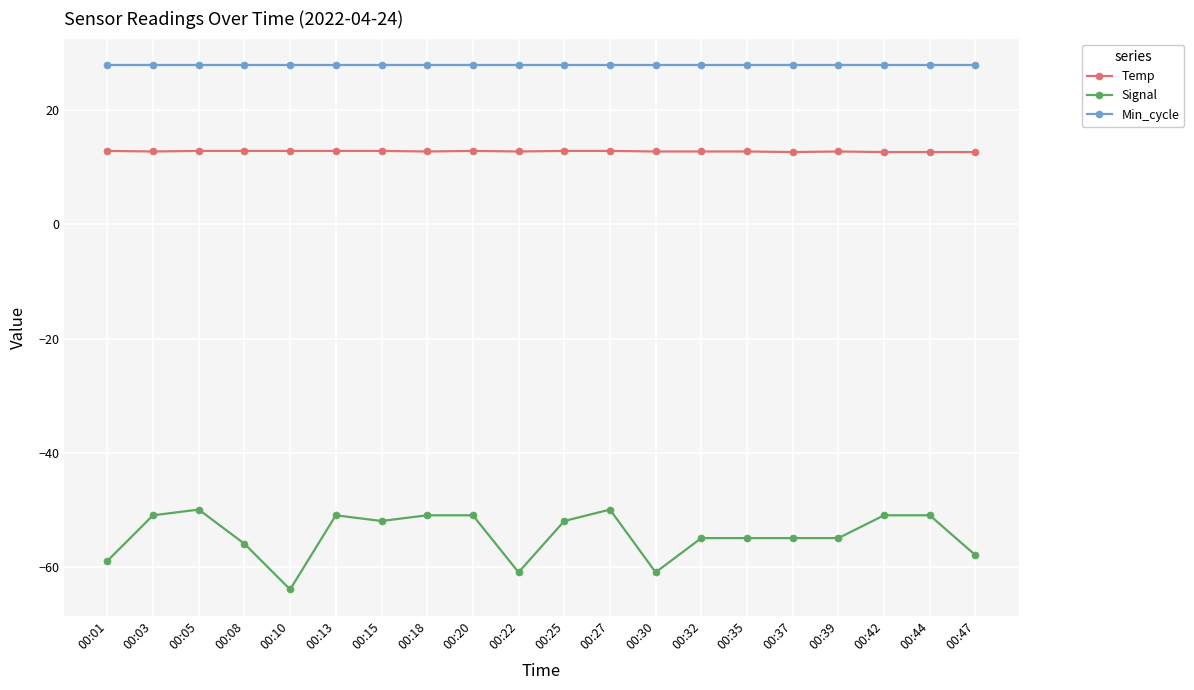

What is the value of the Temp point at the 12th from the left?

12.9